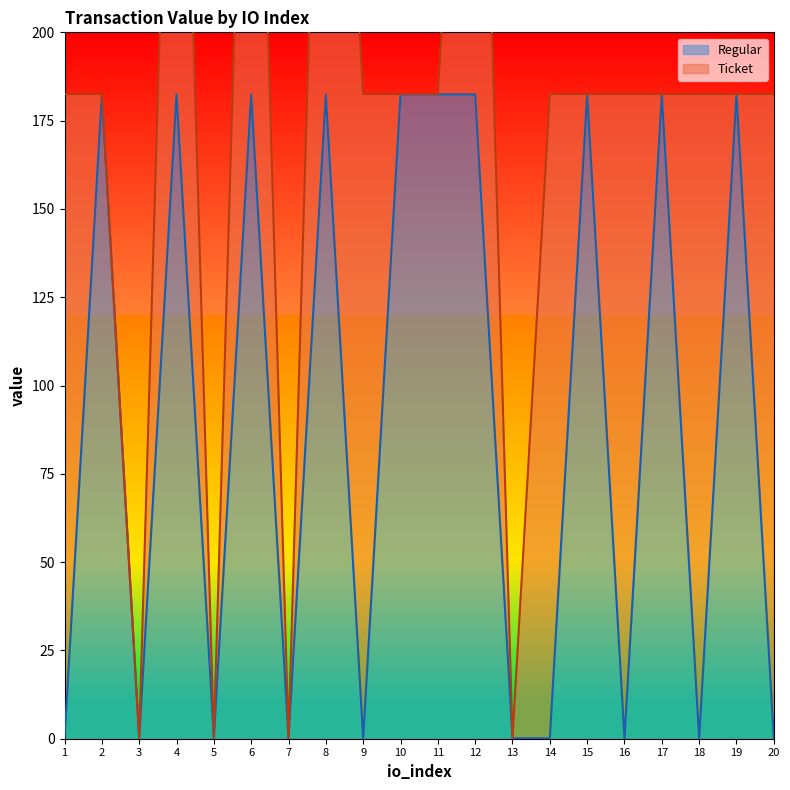

Is it true that Regular equals 182.4 at 15?

True